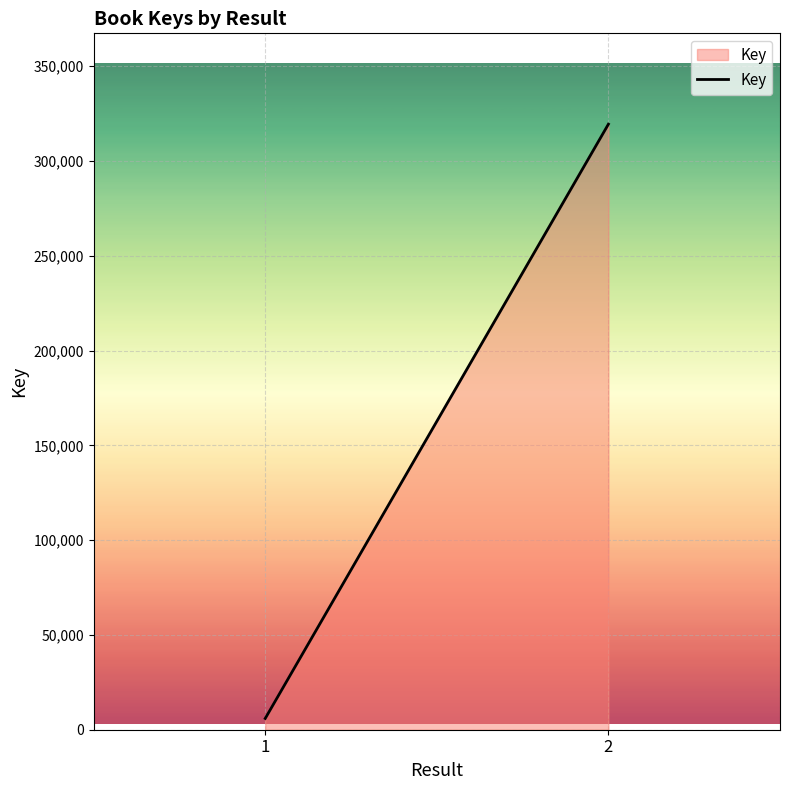

Reading left to right, transcribe all the data shown in this chart.

1=5953	2=319388